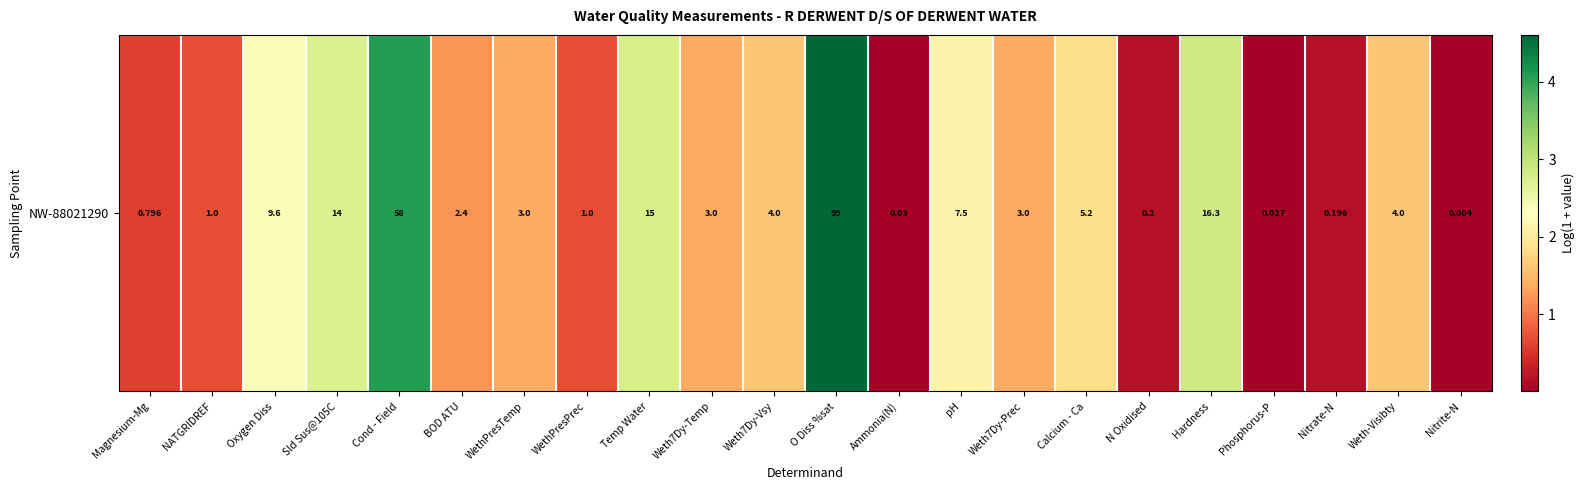

Reading left to right, extract all data points from this chart.

Magnesium-Mg=0.6	NATGRIDREF=0.7	Oxygen Diss=2.4	Sld Sus@105C=2.7	Cond - Field=4.1	BOD ATU=1.2	WethPresTemp=1.4	WethPresPrec=0.7	Temp Water=2.8	Weth7Dy-Temp=1.4	Weth7Dy-Vsy=1.6	O Diss %sat=4.6	Ammonia(N)=0.0	pH=2.1	Weth7Dy-Prec=1.4	Calcium - Ca=1.8	N Oxidised=0.2	Hardness=2.9	Phosphorus-P=0.0	Nitrate-N=0.2	Weth-Visibty=1.6	Nitrite-N=0.0